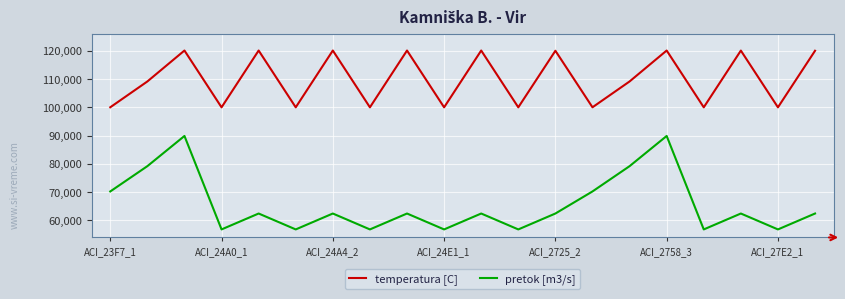

Which series has the largest range (max minus min)?

pretok [m3/s]